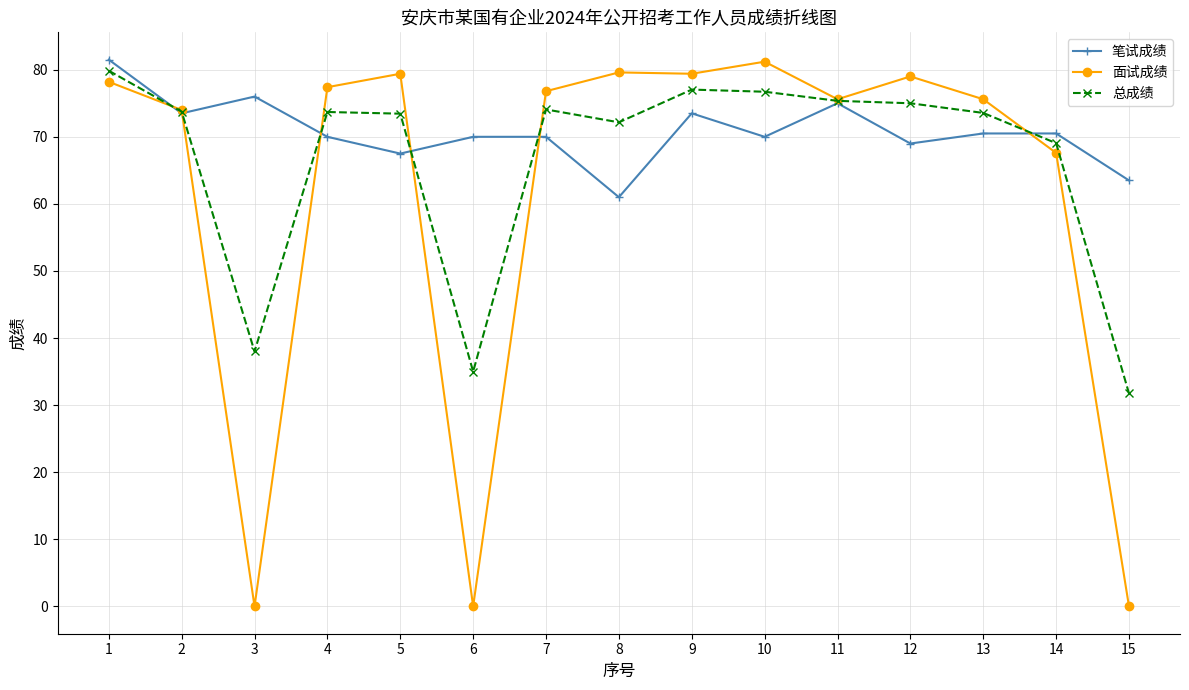

What is the total value across all series at 9?

229.9